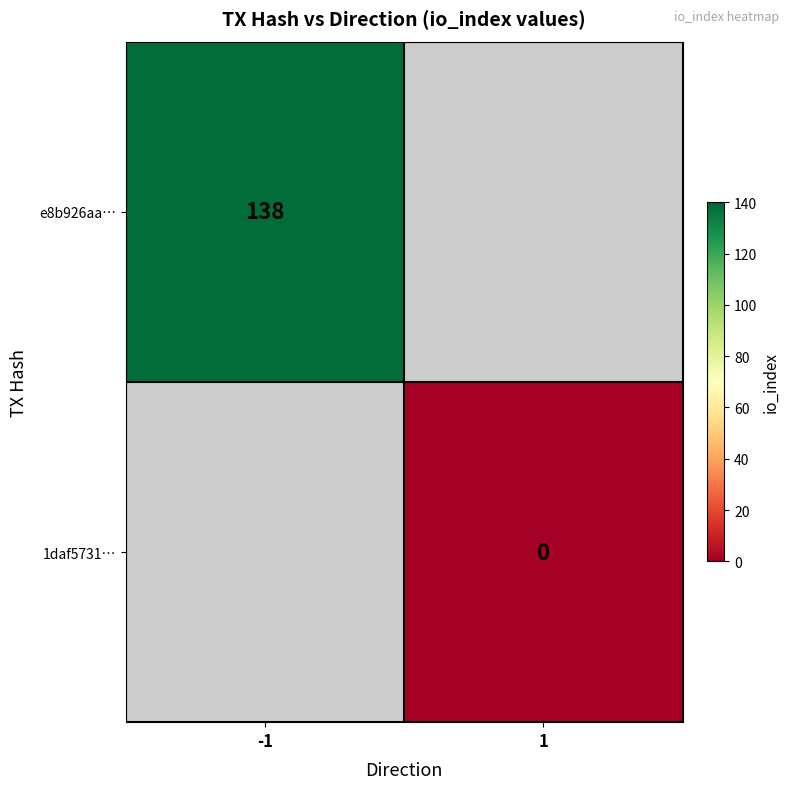

Between 1 and -1, which is larger?

-1